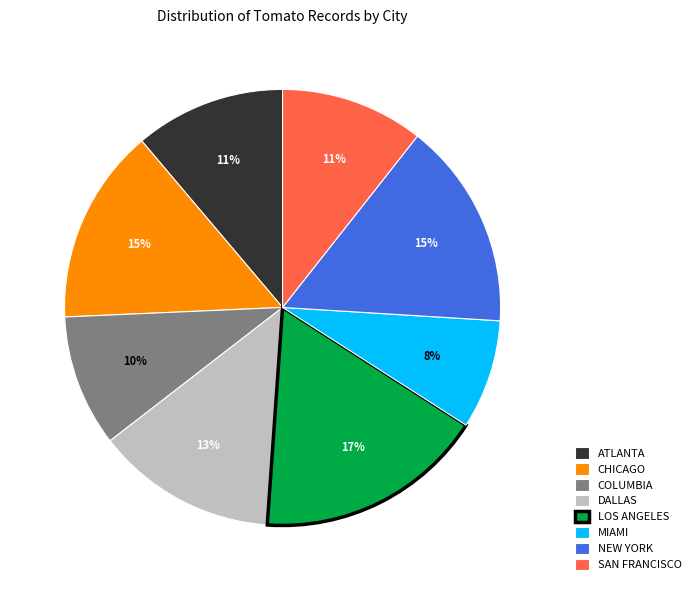

Which slice is the smallest?

MIAMI